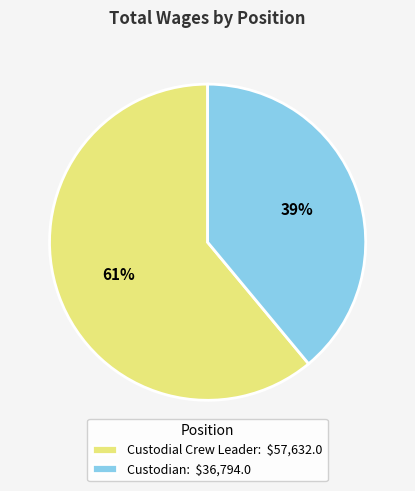

Is there a majority slice in this chart?

Yes